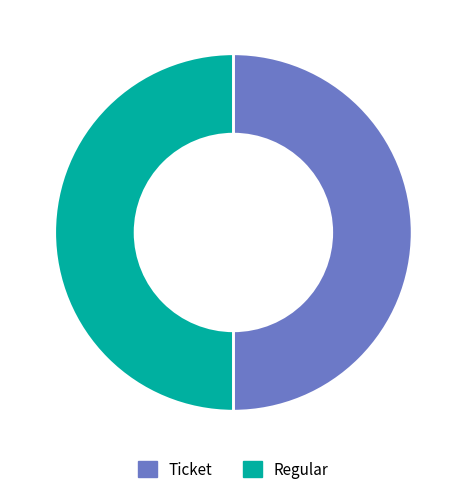

Do Regular and Ticket together represent more than half of the pie?

Yes